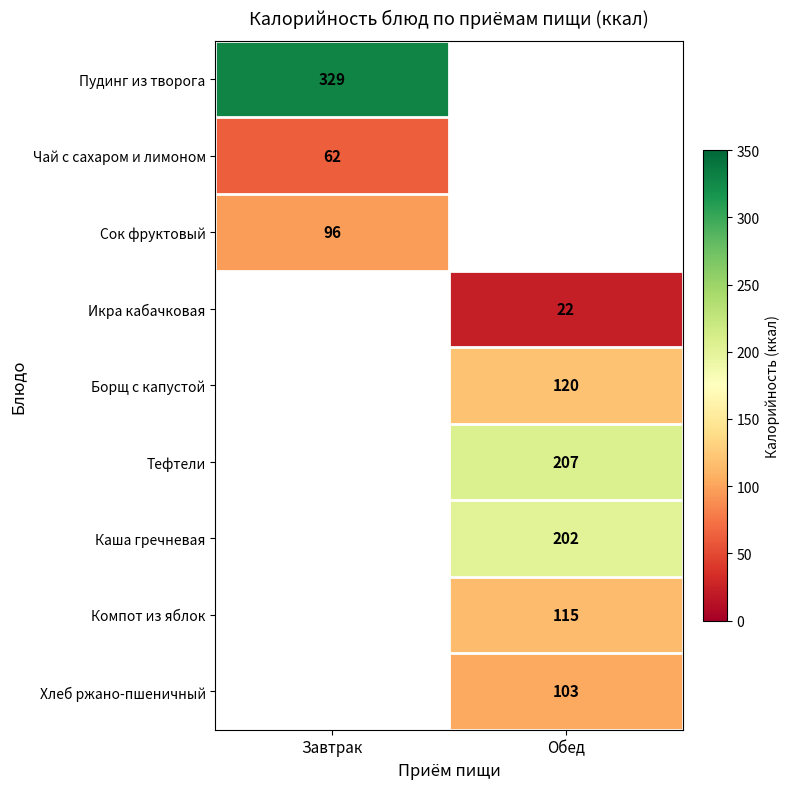

The value of Икра кабачковая at Обед is 14. True or false?

False